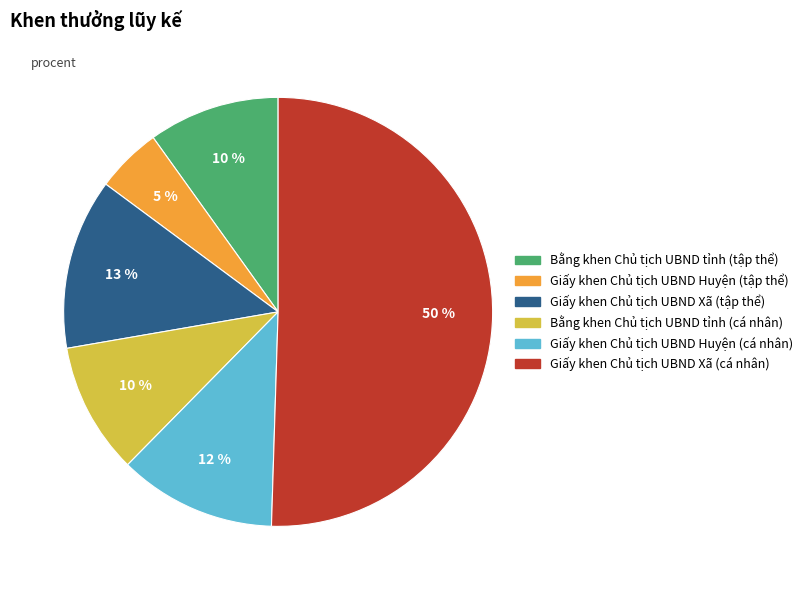

Which category has the biggest portion of the pie?

Giấy khen Chủ tịch UBND Xã (cá nhân)